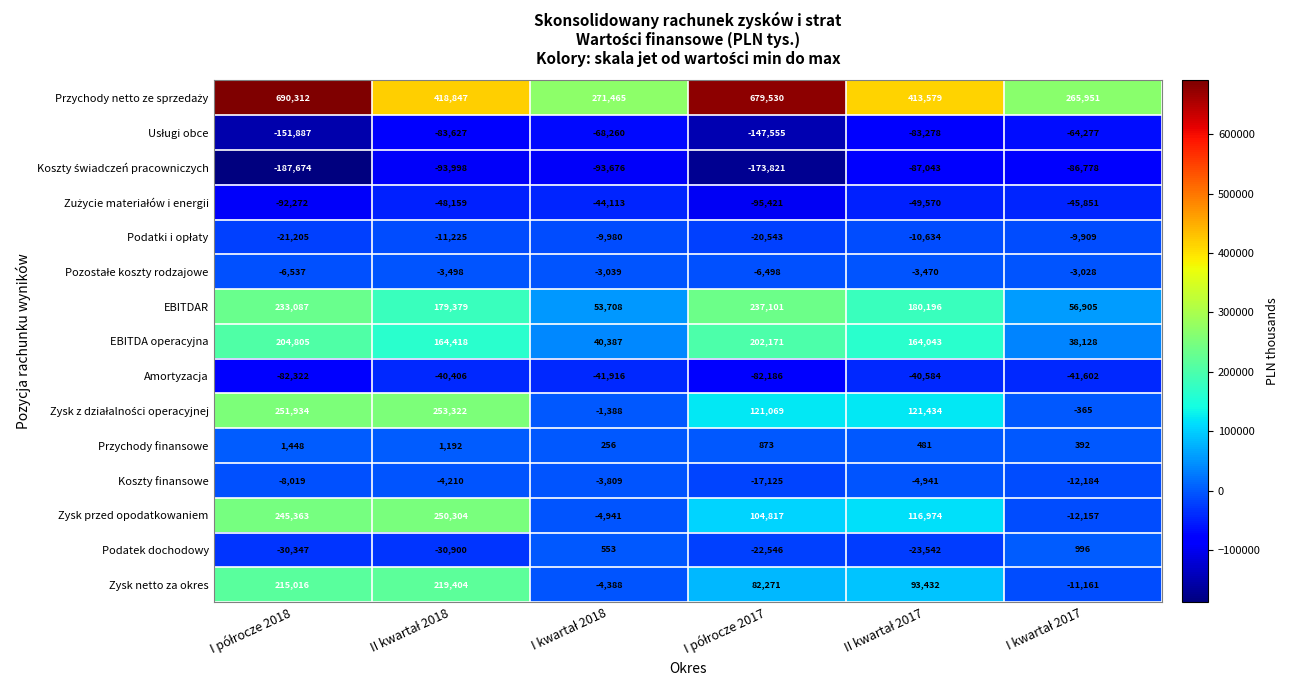

At how many categories does at least one series exceed 181863?

6